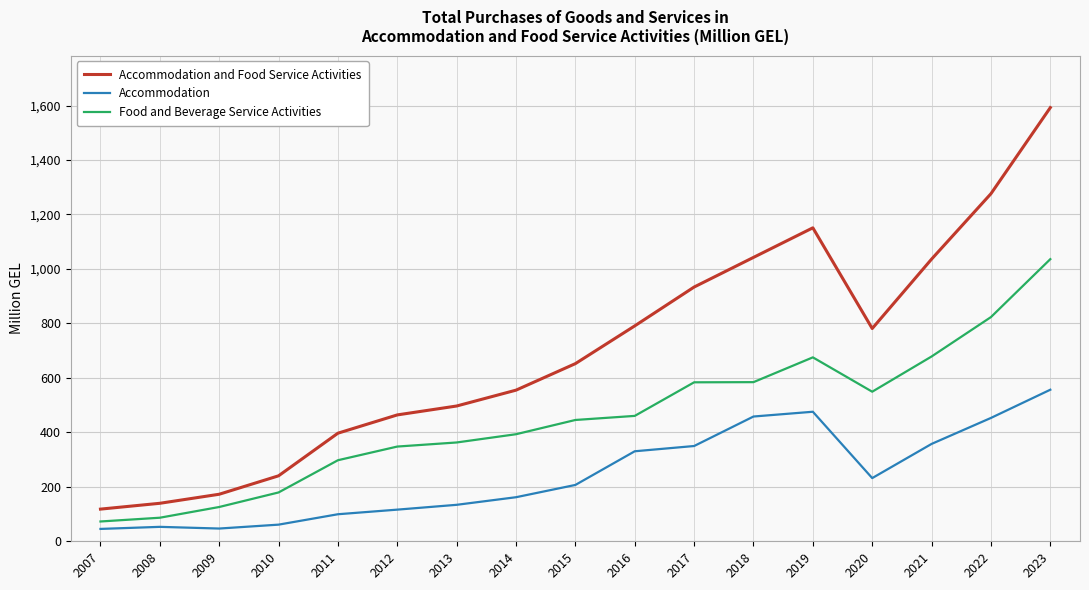

True or false: Accommodation and Food Service Activities has more than 0 interior local peaks.

True